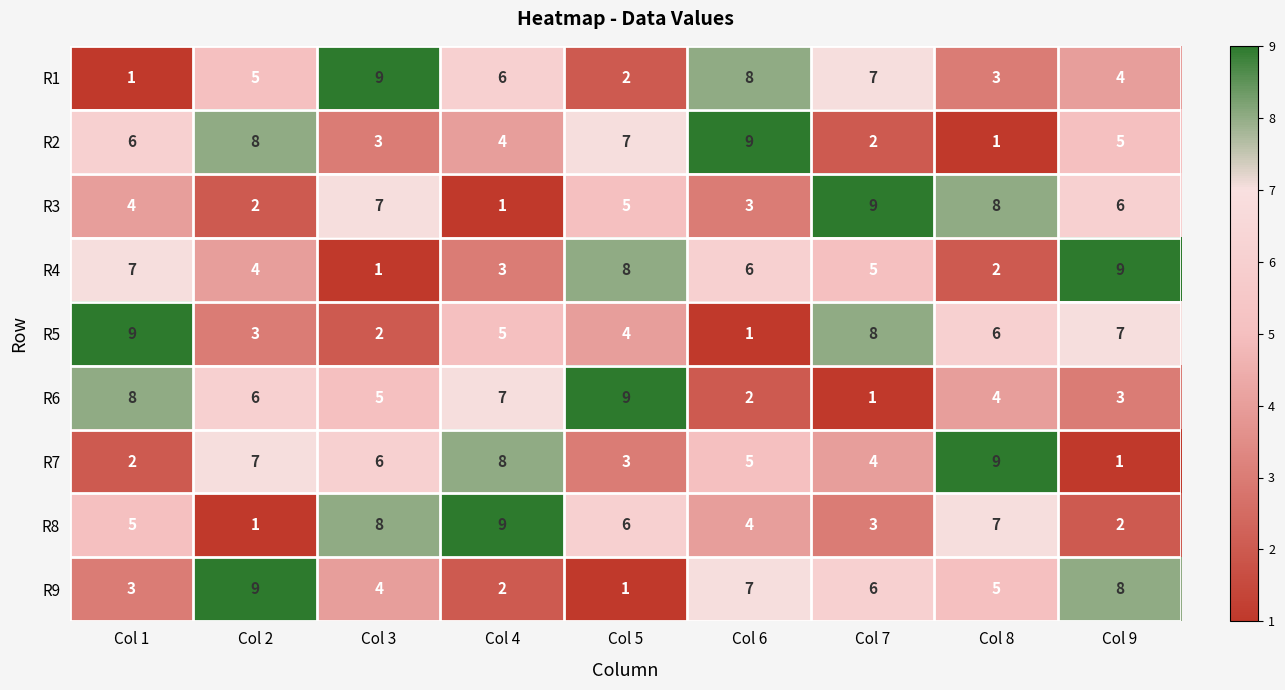

What is the difference between the highest and lowest values at Col 8?

8